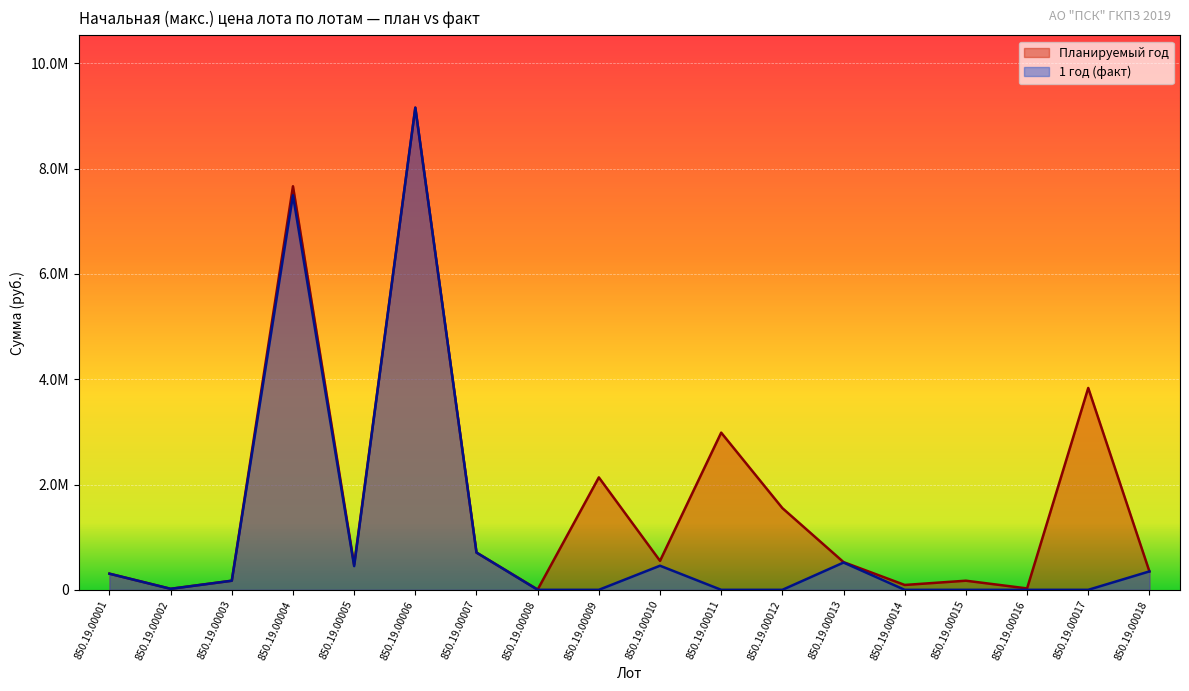

The 1 год (факт) series shows 349941.3 at 850.19.00018. True or false?

True